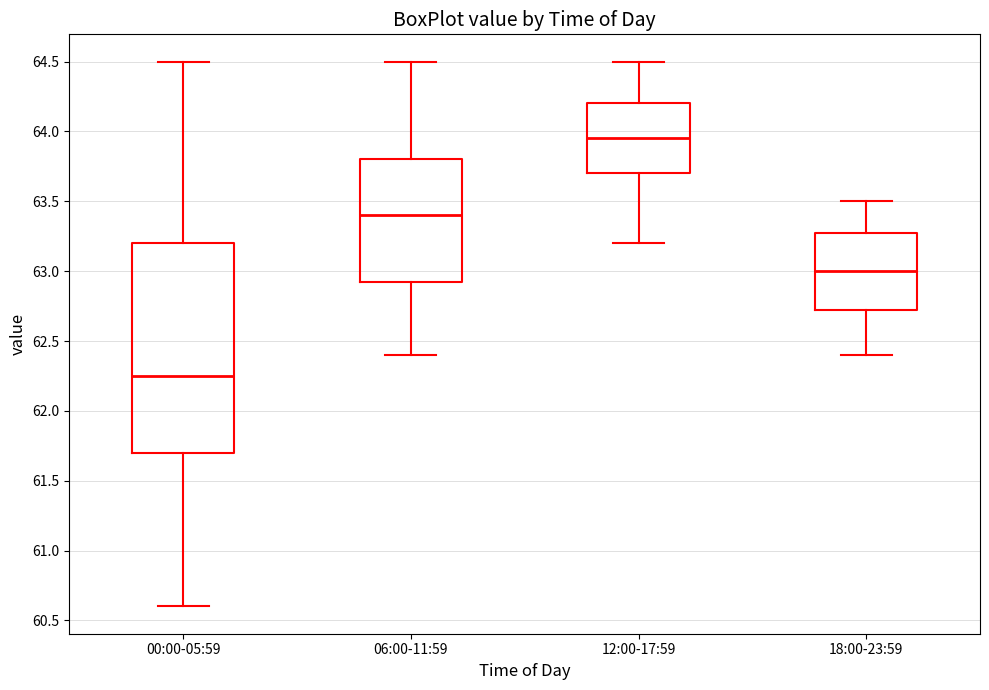

Reading left to right, read every box against the y-axis: the position of its median line, the range the box covers, and the ends of its whiskers. The values are not printed on the chart, so give them approximately, as read against the axis.

00:00-05:59: median 62.25, box 61.70 to 63.20, whiskers 60.60 to 64.50
06:00-11:59: median 63.40, box 62.95 to 63.80, whiskers 62.40 to 64.50
12:00-17:59: median 63.95, box 63.70 to 64.20, whiskers 63.20 to 64.50
18:00-23:59: median 63.00, box 62.75 to 63.30, whiskers 62.40 to 63.50